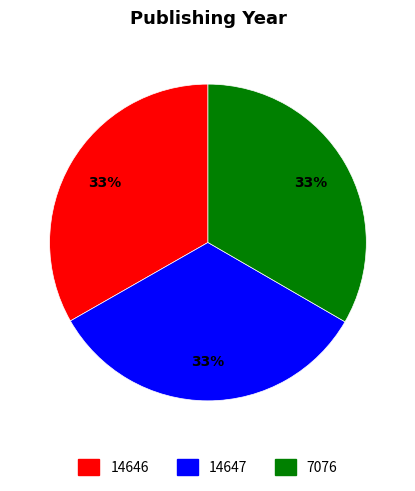

What is the ratio of the value at 7076 to the value at 14647?

1.0